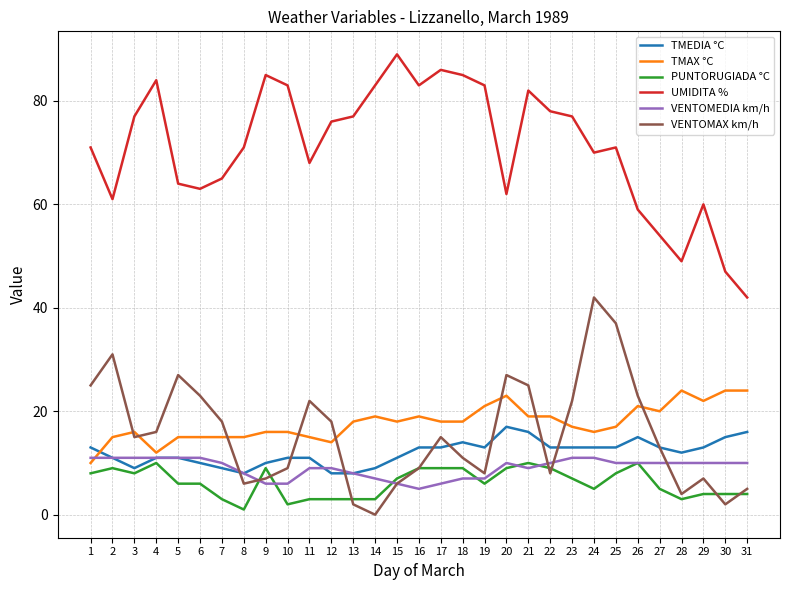

What are all the series names shown in the legend?

TMEDIA °C, TMAX °C, PUNTORUGIADA °C, UMIDITA %, VENTOMEDIA km/h, VENTOMAX km/h